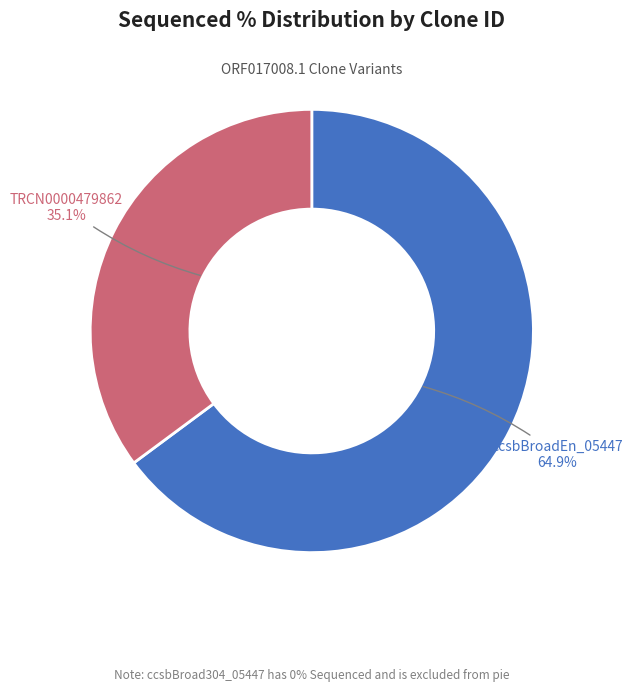

To the nearest percent, what is the difference between the largest and smallest slice percentages?

30%